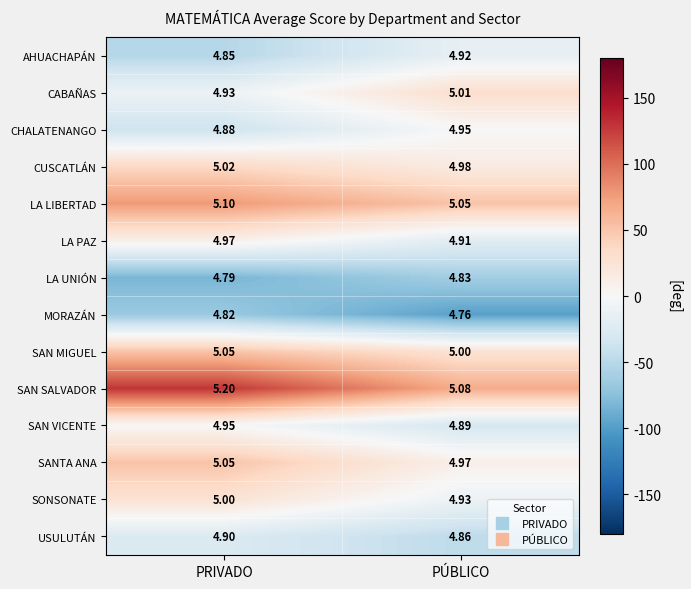

What is the difference between the highest and lowest values at PRIVADO?

0.4